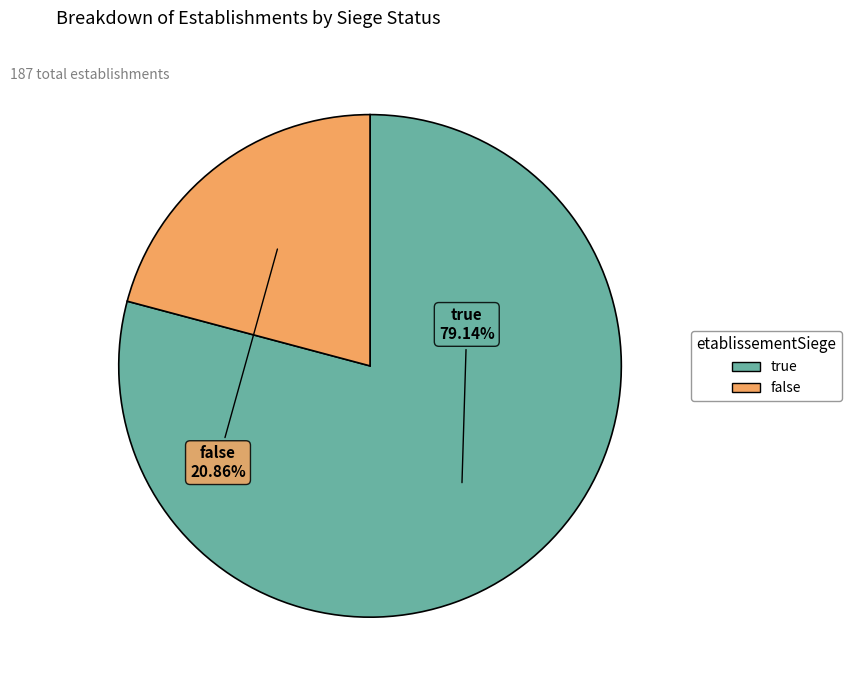

To the nearest percent, what portion does false represent?

21%